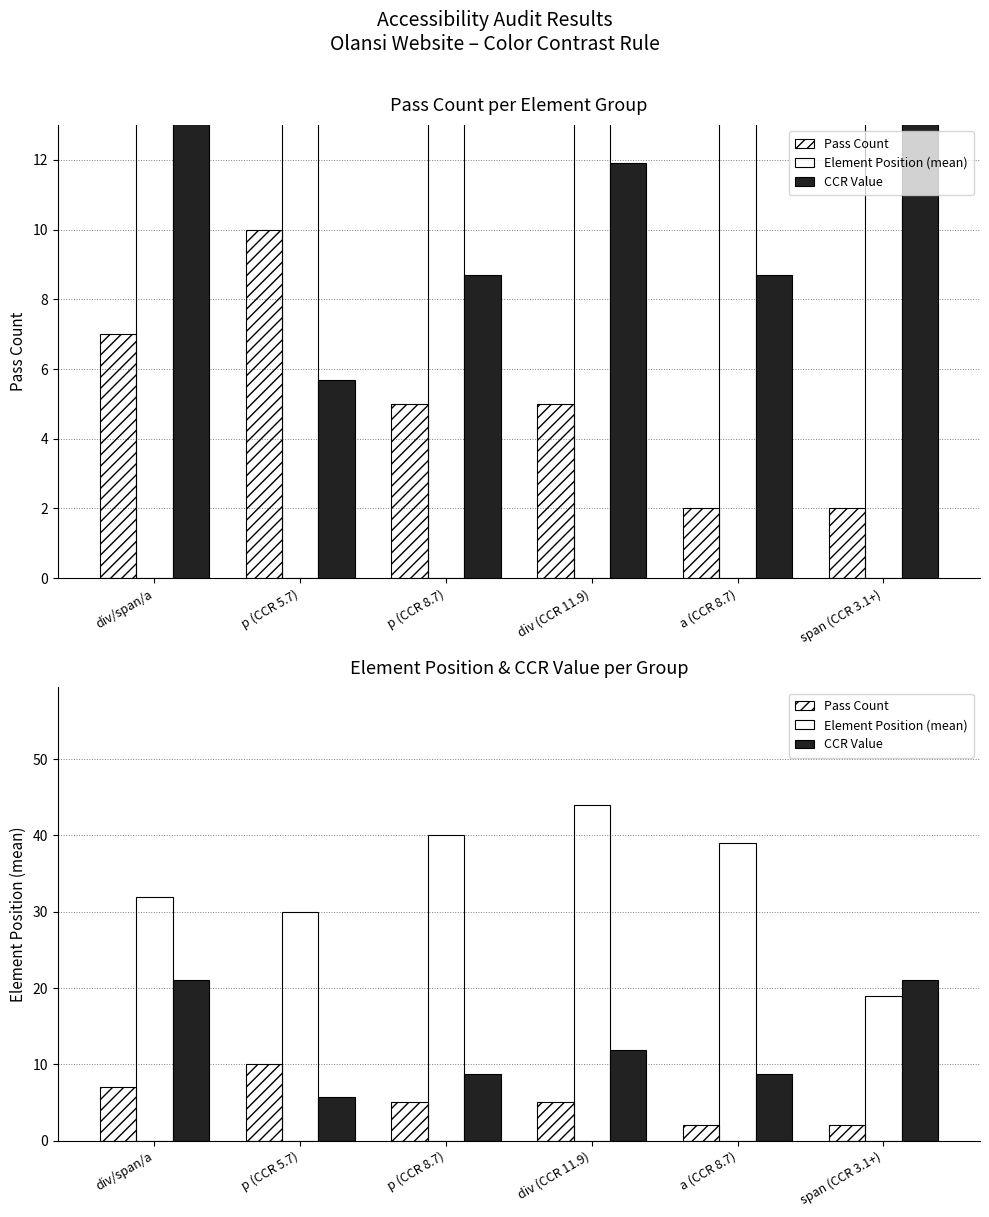

What value does the CCR Value series have at span (CCR 3.1+)?

21.0